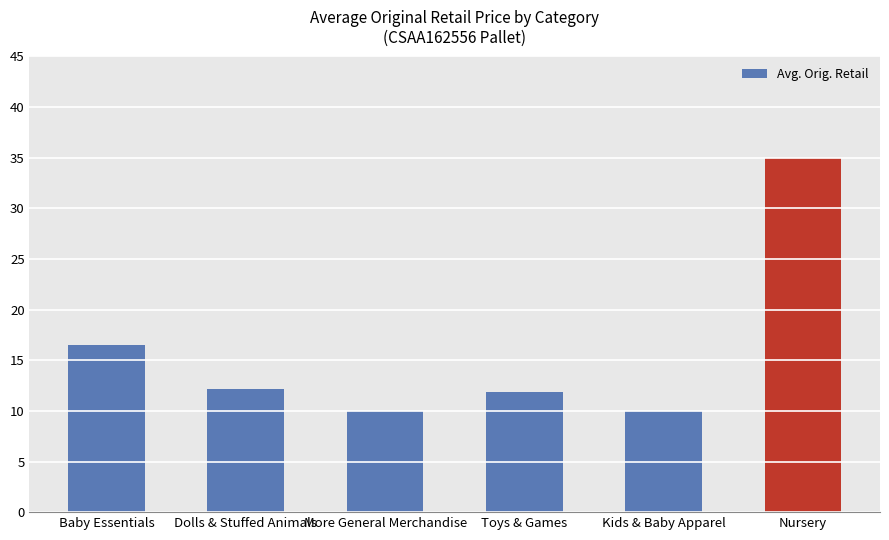

The chart shows a value of 16.5 at Baby Essentials. True or false?

True